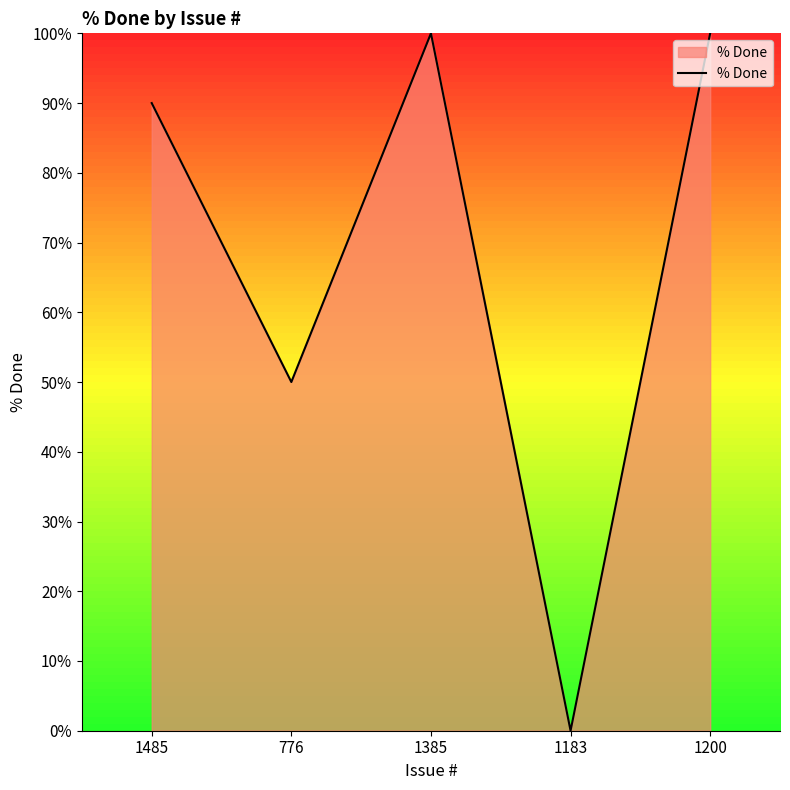

How many positive values are there?

4